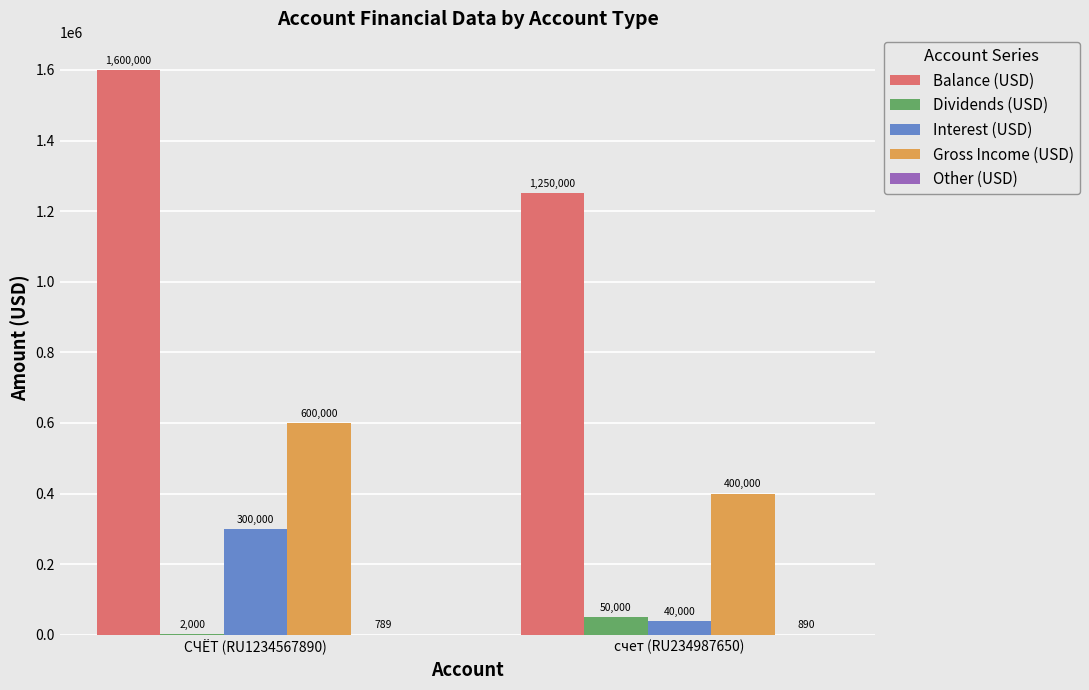

What is the difference between the Dividends (USD) values at счет (RU234987650) and СЧЁТ (RU1234567890)?

48000